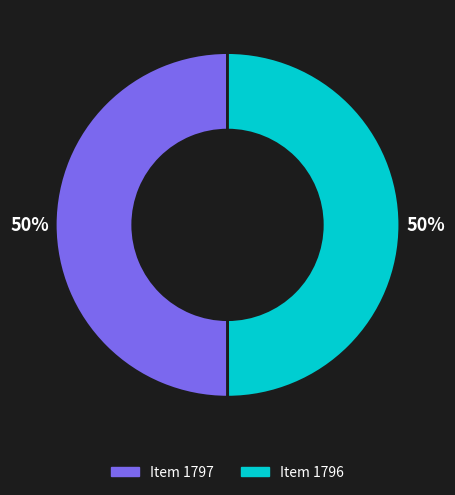

To the nearest percent, what portion does Item 1796 represent?

50%